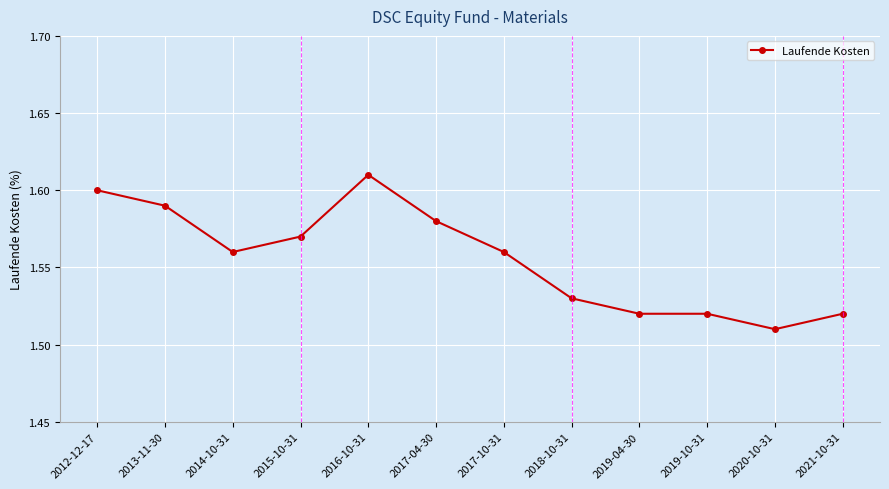

What is the difference between the maximum and second lowest values?

0.1